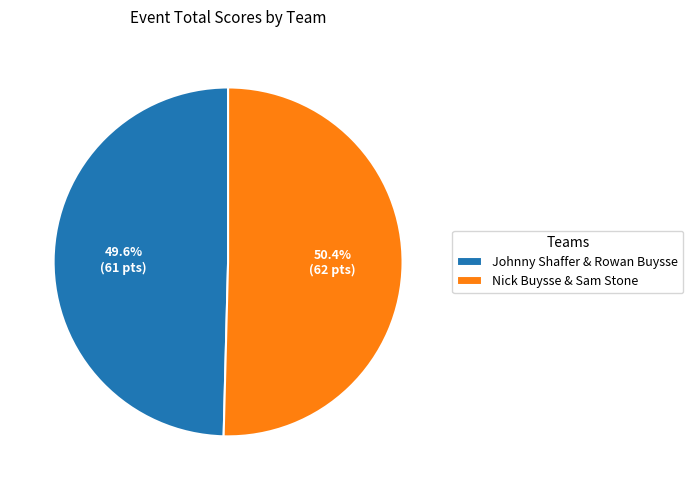

Count the number of slices in the pie.

2